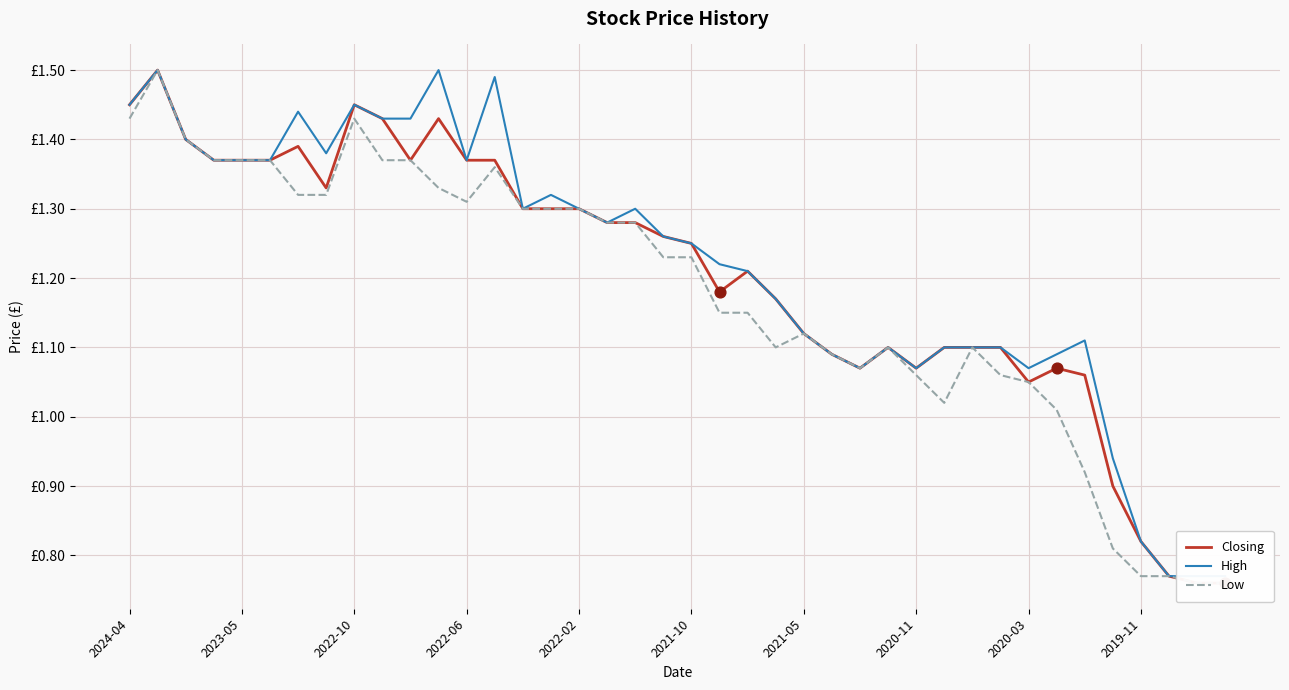

What is the total value across all series at 2021-05?

3.4